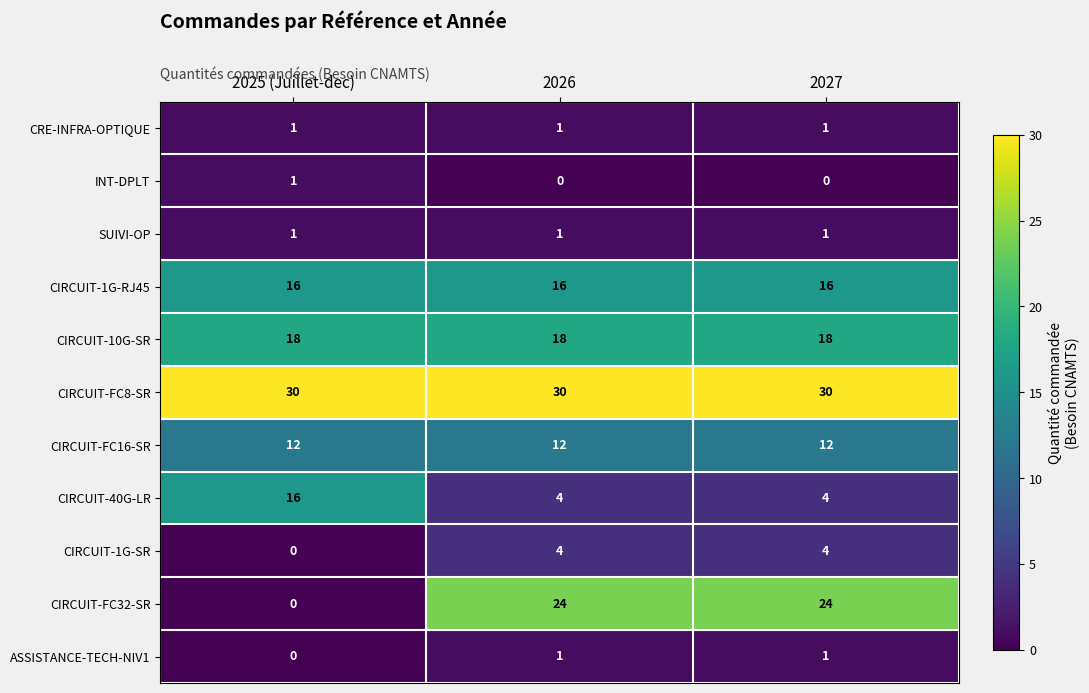

What is the maximum value shown in the chart?

30